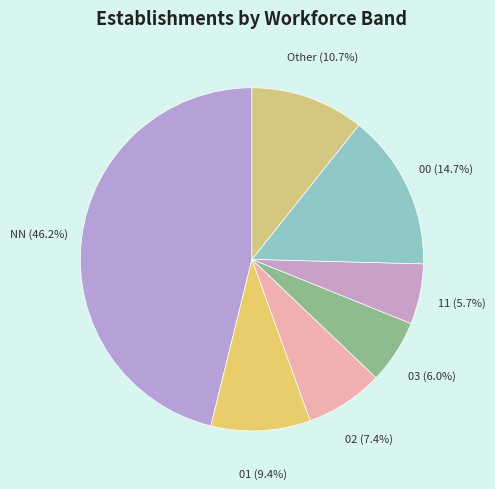

Between NN and 01, which is larger?

NN